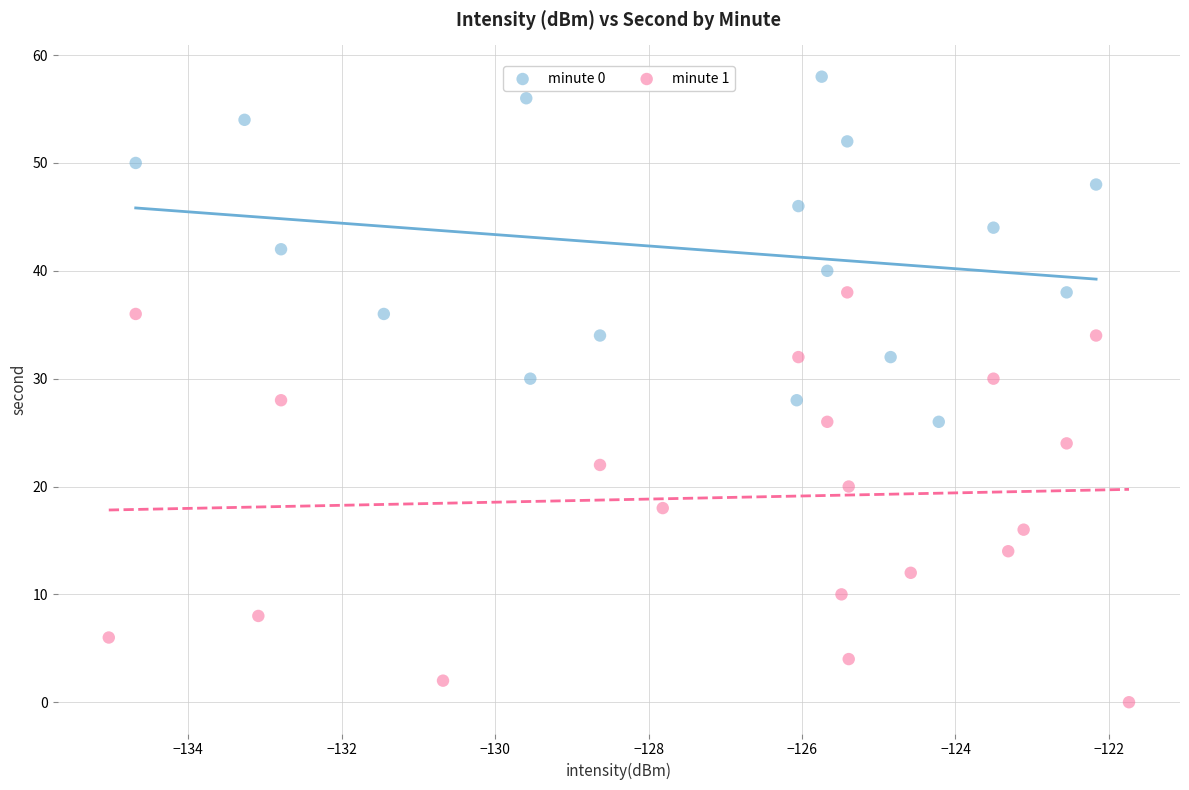

Which series has the widest spread of Y values?

minute 1